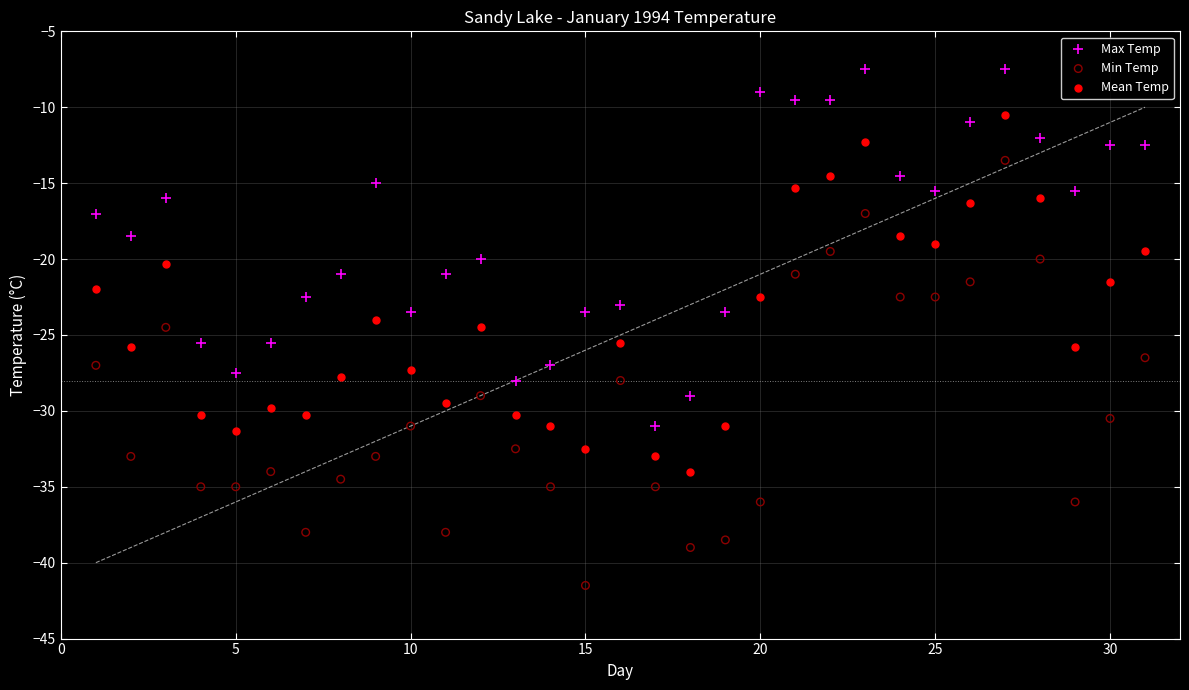

Which series contains the lowest Y value?

Min Temp